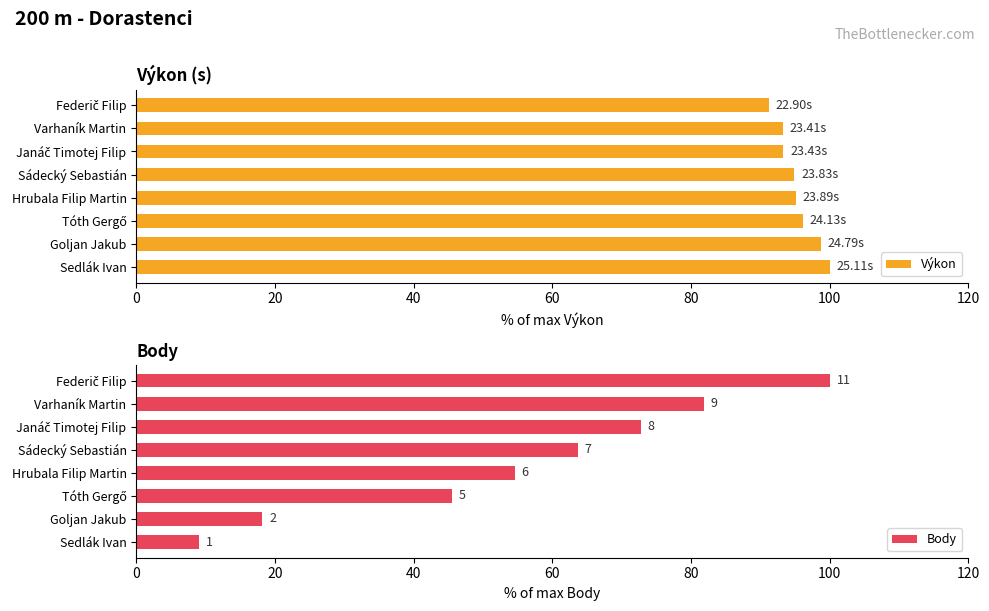

Reading left to right, what are all the values shown in this chart?

Výkon: 91.2	93.2	93.3	94.9	95.1	96.1	98.7	100.0
Body: 100.0	81.8	72.7	63.6	54.5	45.5	18.2	9.1